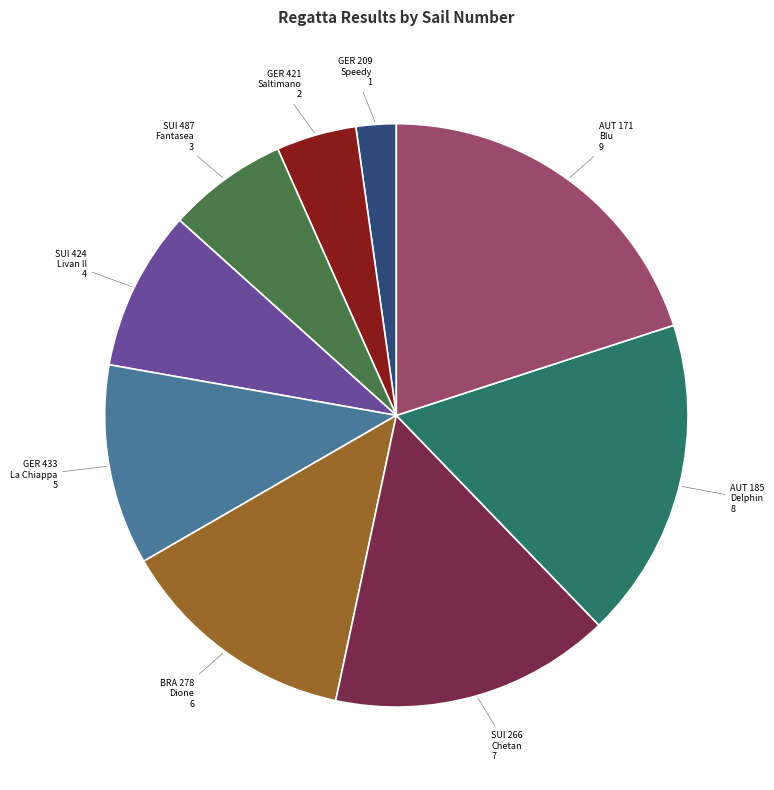

What is the largest slice in the pie chart?

AUT 171